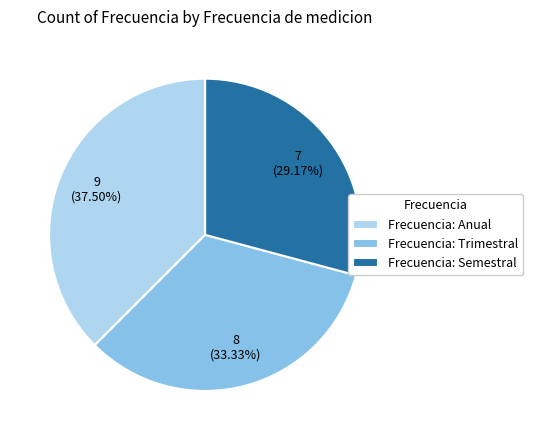

Combined, do Frecuencia: Semestral and Frecuencia: Trimestral account for over 50%?

Yes